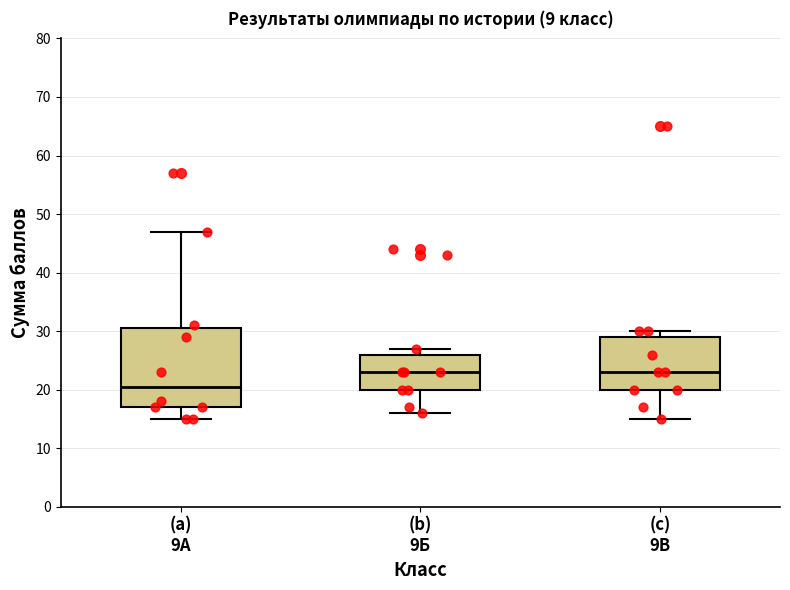

Reading left to right, read every box against the y-axis: the position of its median line, the range the box covers, and the ends of its whiskers. The values are not printed on the chart, so give them approximately, as read against the axis.

(a) 9А: median 21, box 17 to 31, whiskers 15 to 47
(b) 9Б: median 23, box 20 to 26, whiskers 16 to 27
(c) 9В: median 23, box 20 to 29, whiskers 15 to 30